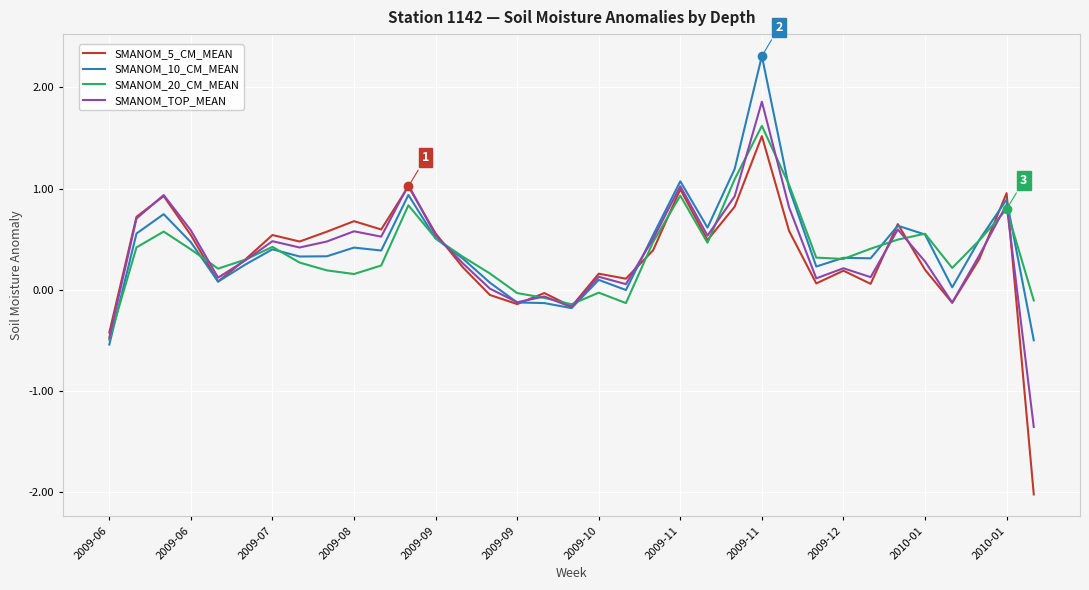

Which series has the largest range (max minus min)?

SMANOM_5_CM_MEAN